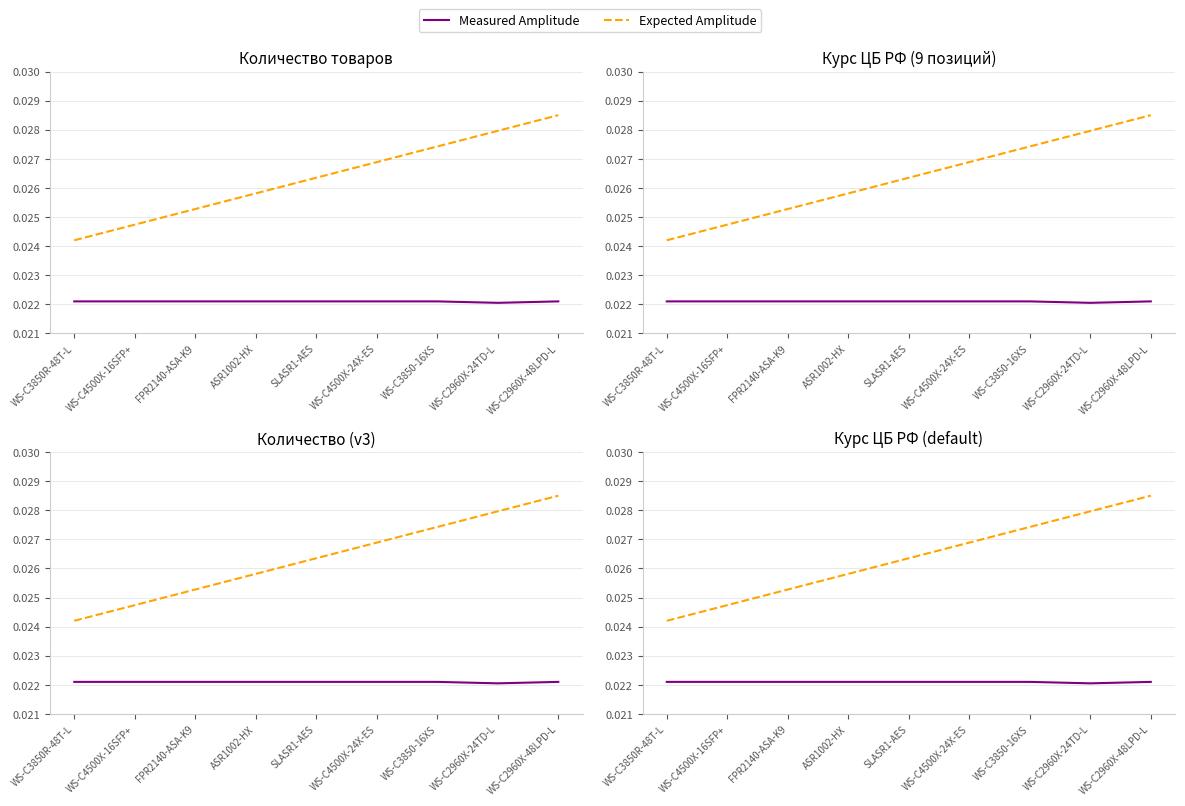

Which category has the lowest value across all series?

WS-C2960X-24TD-L